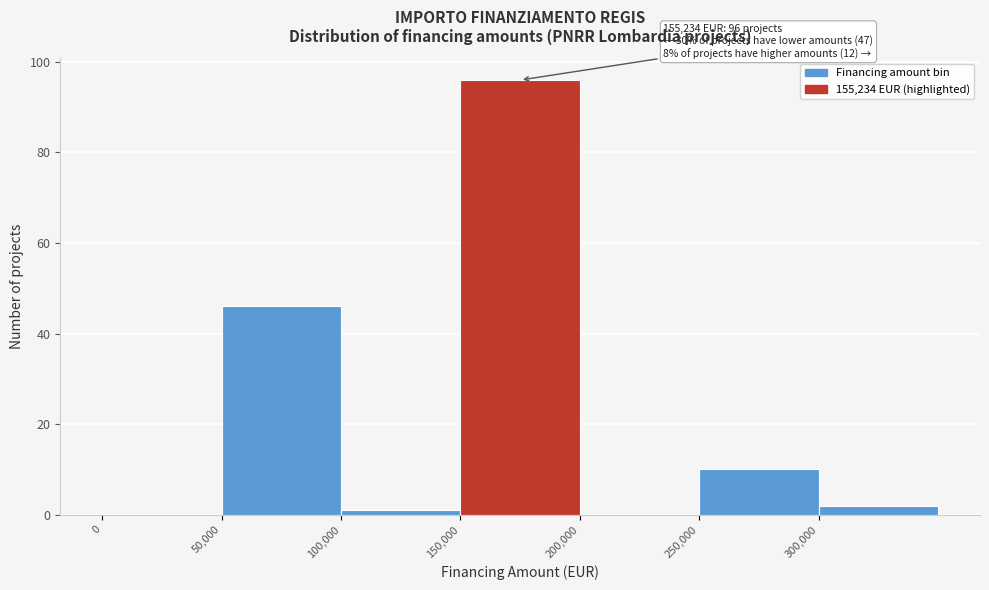

Which range on the x-axis has the tallest bar?

150000 to 200000